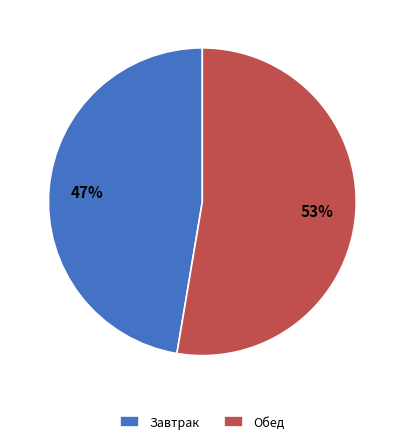

Rank the categories by value from lowest to highest.

Завтрак, Обед